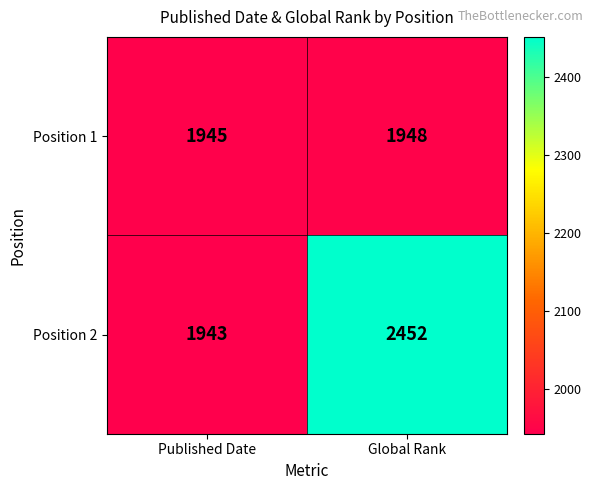

The value of Position 2 at Published Date is 1943. True or false?

True